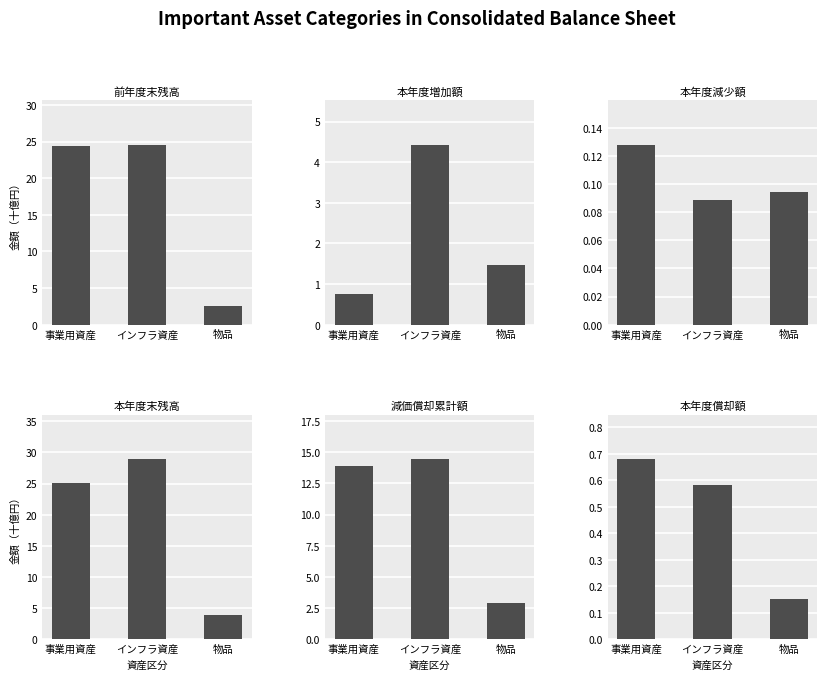

Rank the series at インフラ資産 from lowest to highest value.

本年度減少額, 本年度償却額, 本年度増加額, 減価償却累計額, 前年度末残高, 本年度末残高